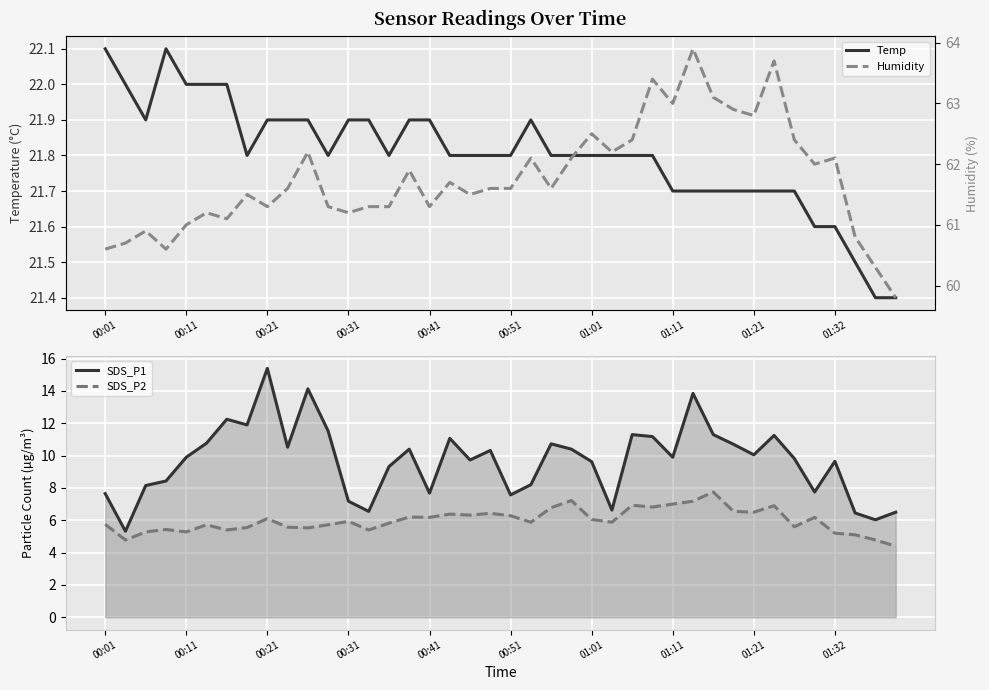

What is the minimum value for SDS_P2?

4.4